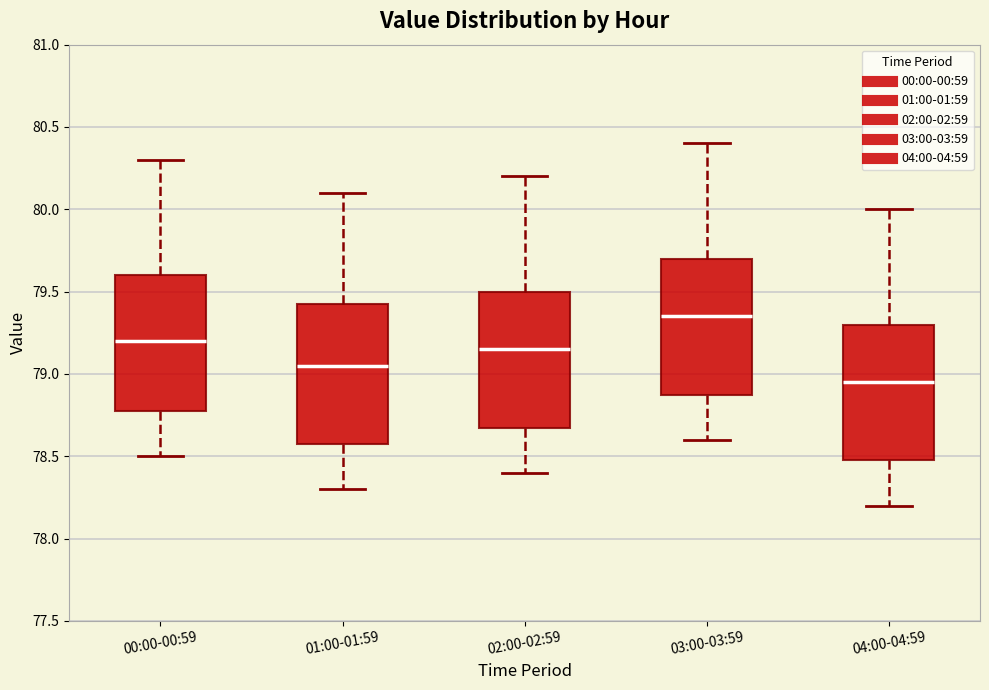

Reading left to right, transcribe this box plot: for each box, give where its median line is, the range the box spans, and where its two whiskers end, as read against the y-axis. The values are not printed on the chart, so give them approximately, as read against the axis.

00:00-00:59: median 79.20, box 78.80 to 79.60, whiskers 78.50 to 80.30
01:00-01:59: median 79.05, box 78.60 to 79.45, whiskers 78.30 to 80.10
02:00-02:59: median 79.15, box 78.70 to 79.50, whiskers 78.40 to 80.20
03:00-03:59: median 79.35, box 78.90 to 79.70, whiskers 78.60 to 80.40
04:00-04:59: median 78.95, box 78.50 to 79.30, whiskers 78.20 to 80.00